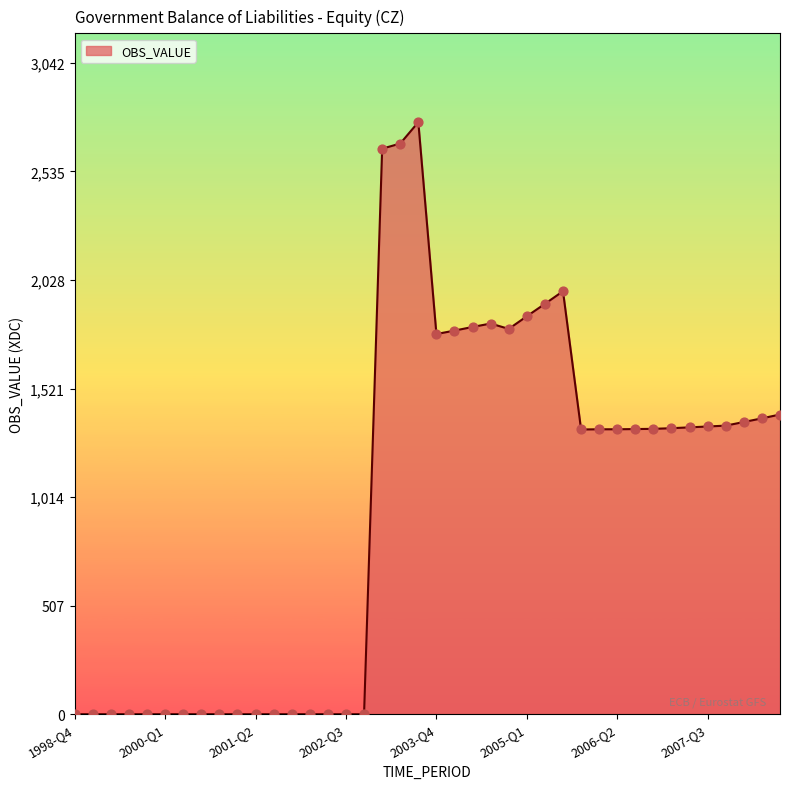

What is the maximum value shown in the chart?

2766